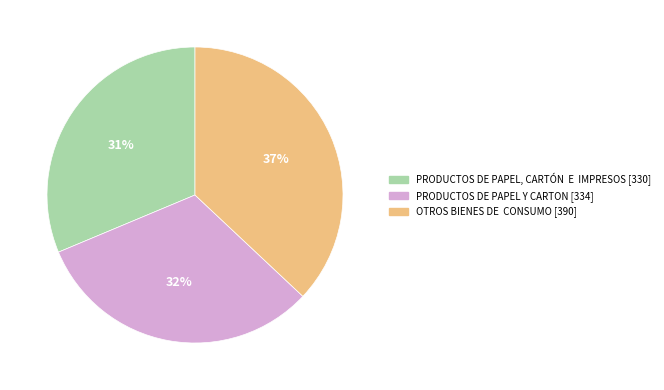

Count the number of slices in the pie.

3